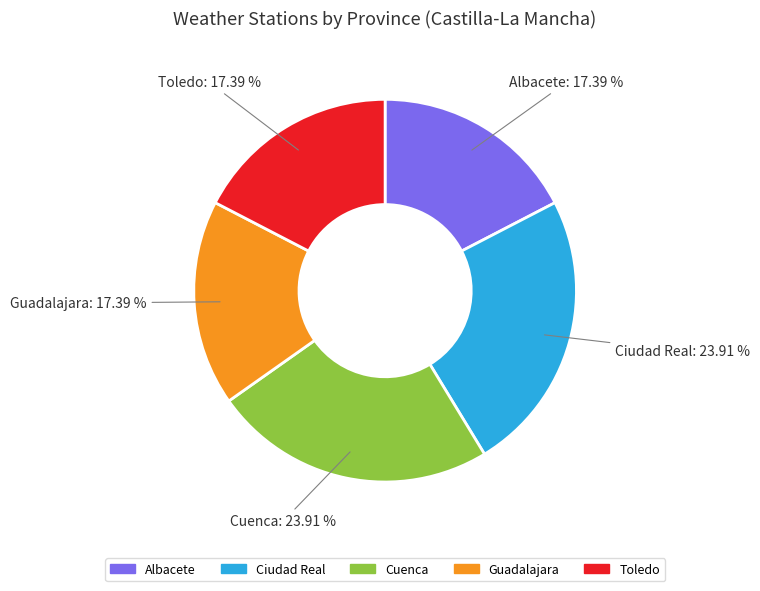

Does Toledo account for over 50% of the chart?

No